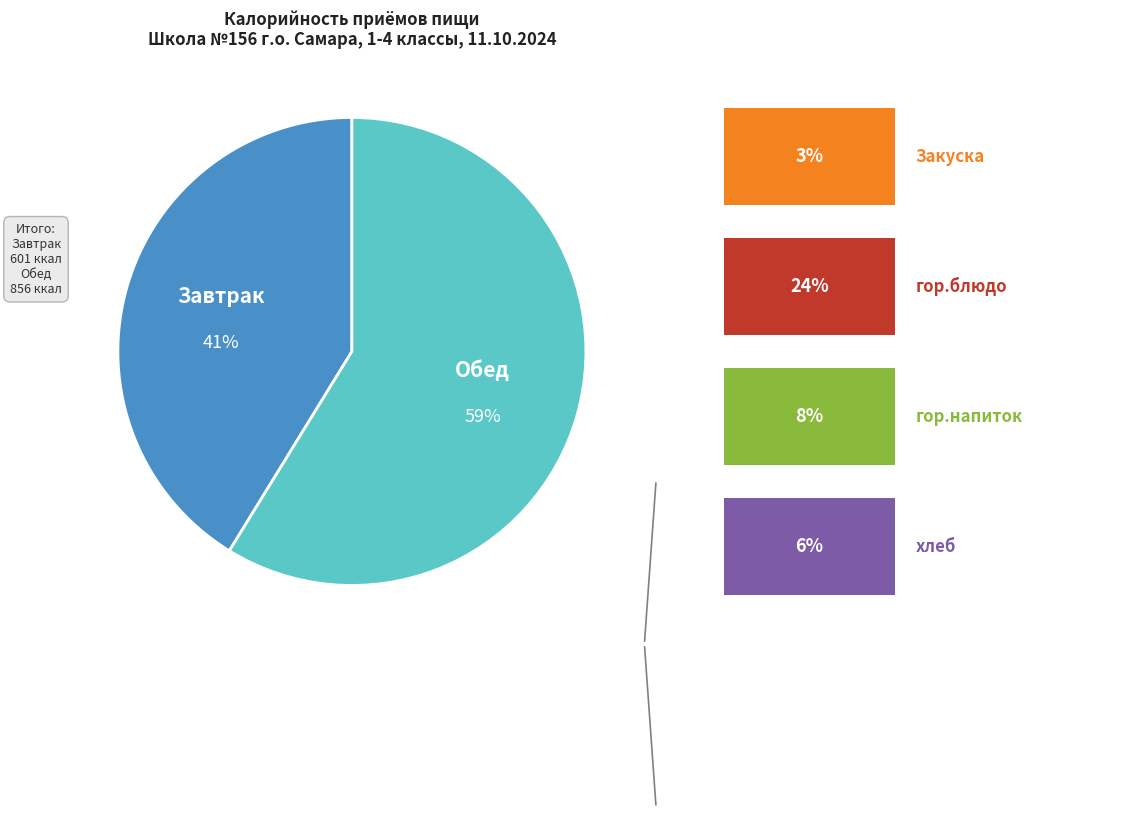

True or false: Завтрак accounts for 41% of the total.

True